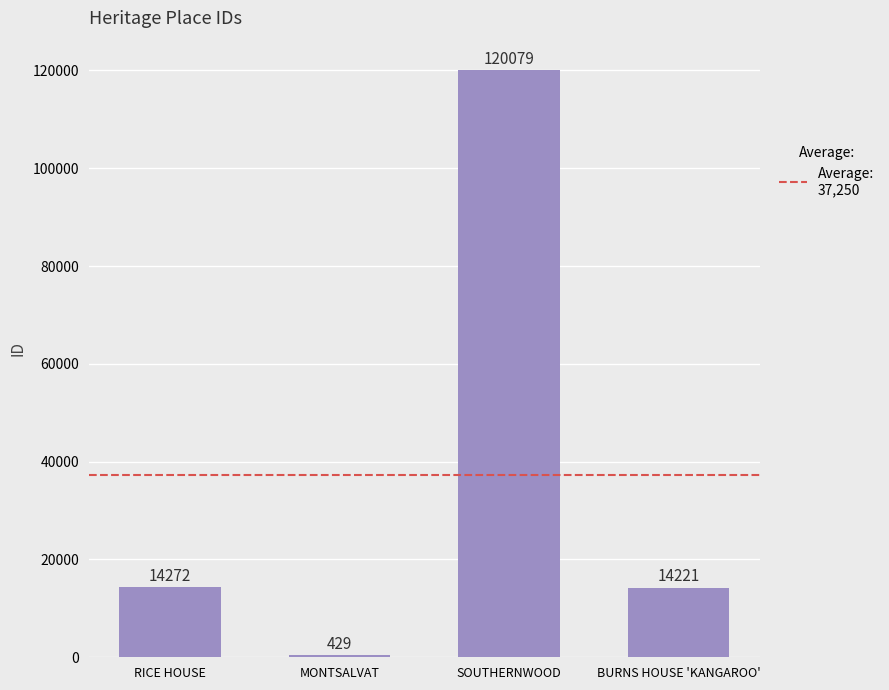

List the labels in order of value, largest first.

SOUTHERNWOOD, RICE HOUSE, BURNS HOUSE 'KANGAROO', MONTSALVAT